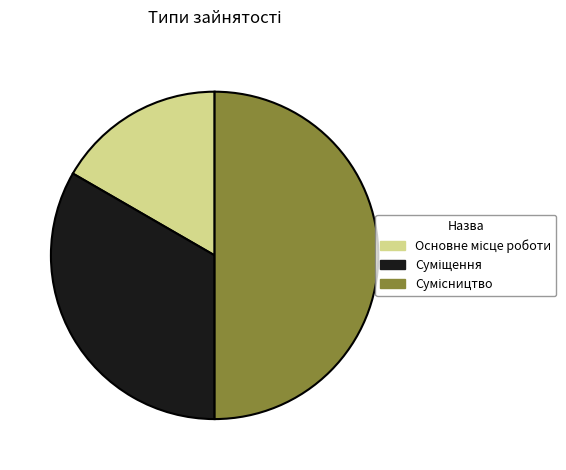

Rank the categories by value from highest to lowest.

Сумісництво, Суміщення, Основне місце роботи